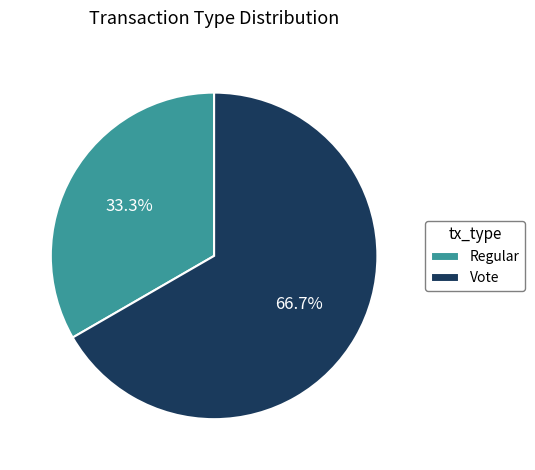

Rank the categories by value from lowest to highest.

Regular, Vote